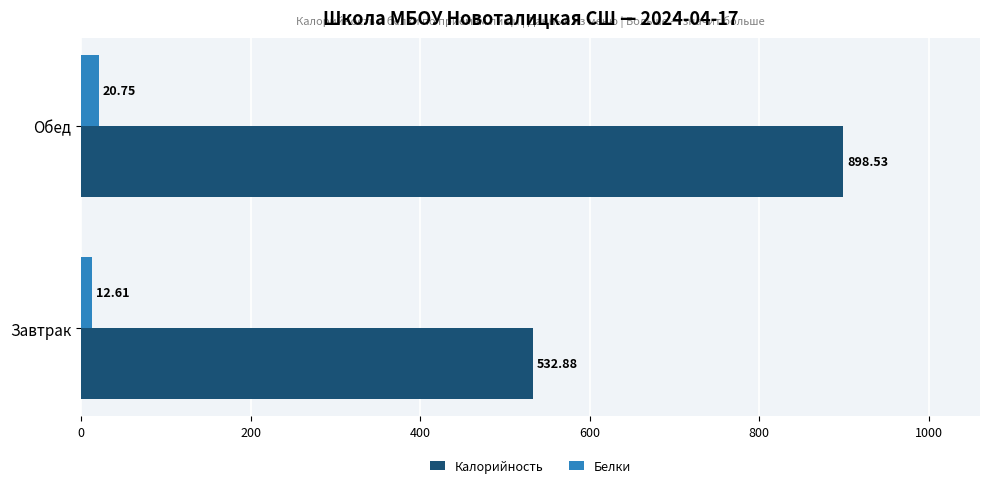

What is the average value of the Белки series?

16.7